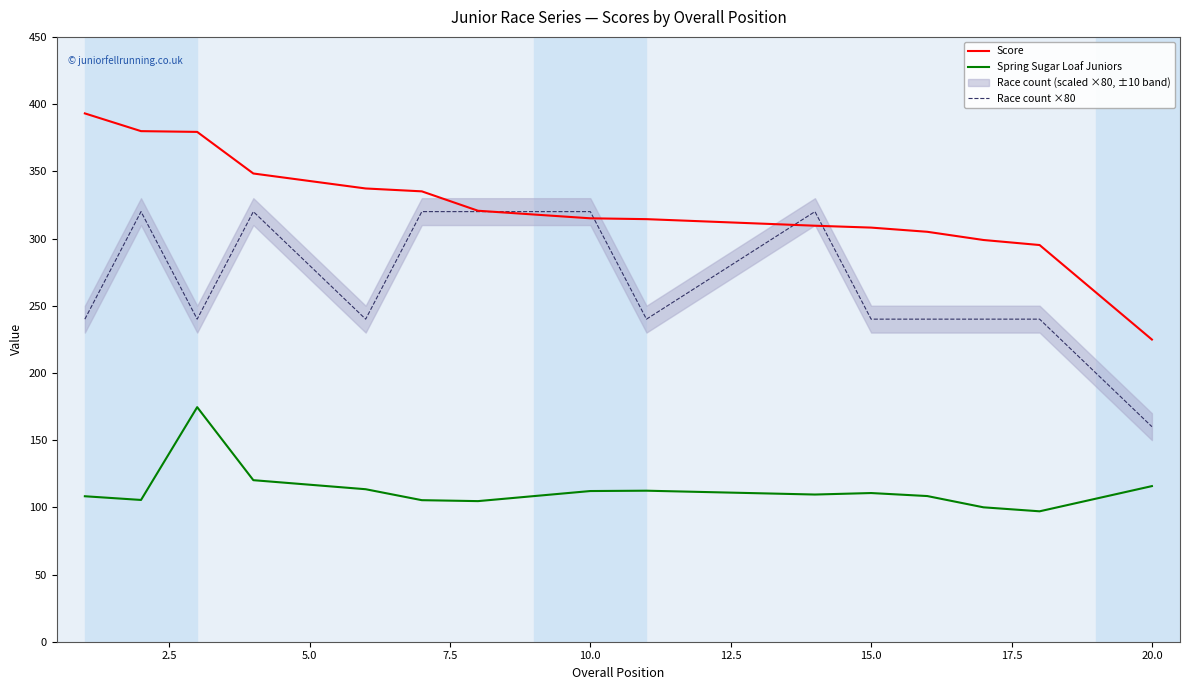

How many data points in Race count ×80 are above 240?

6